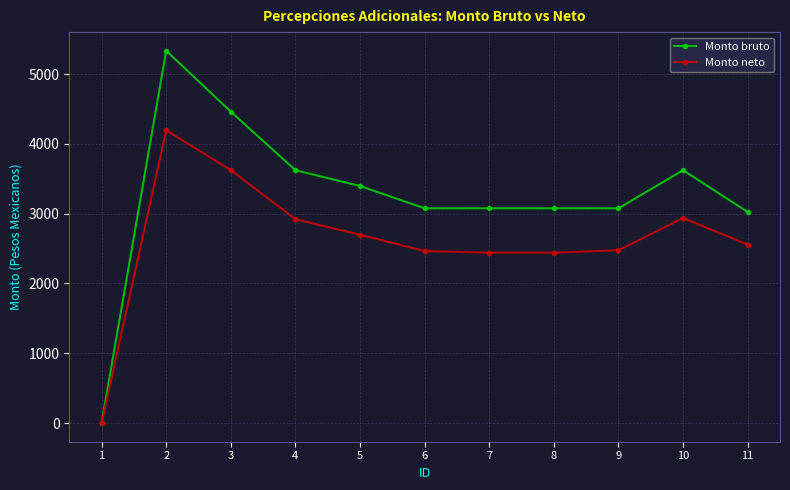

What is the maximum value for Monto neto?

4194.7